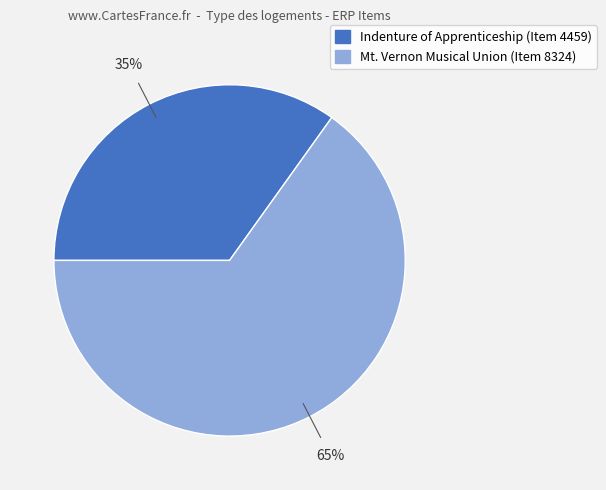

Combined, do Indenture of Apprenticeship (Item 4459) and Mt. Vernon Musical Union (Item 8324) account for over 50%?

Yes